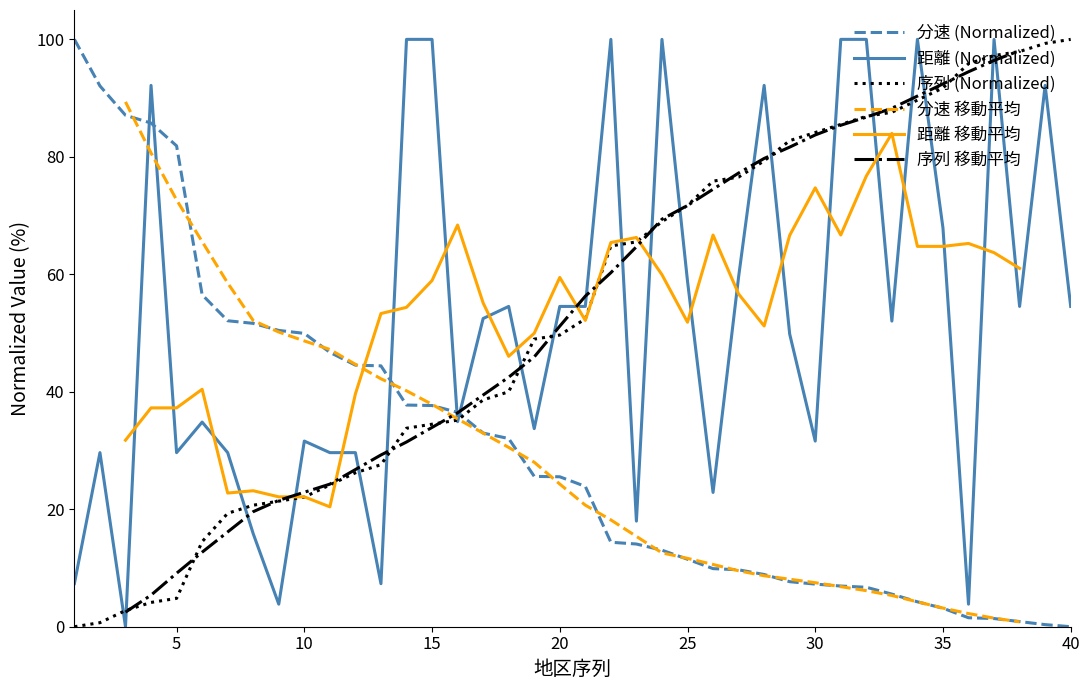

Which series has the largest range (max minus min)?

分速